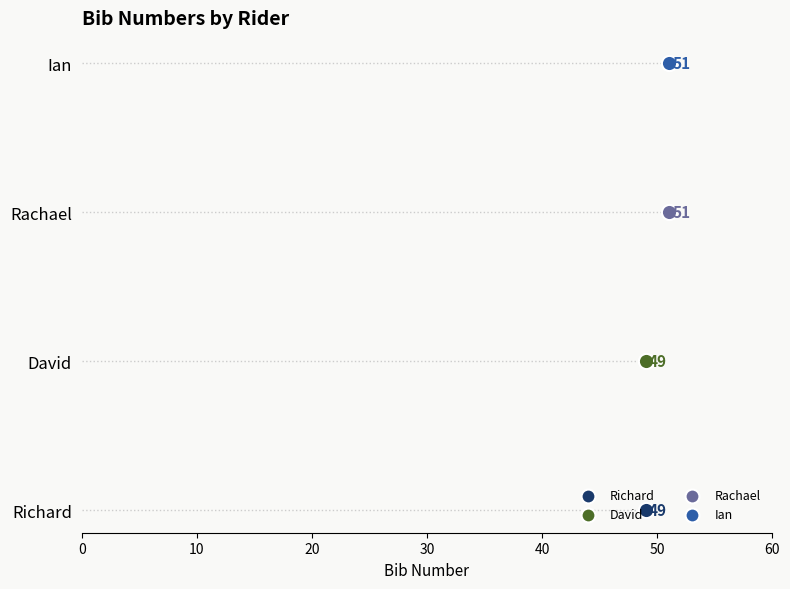

Approximately how many times larger is the value at David compared to Richard?

1.0